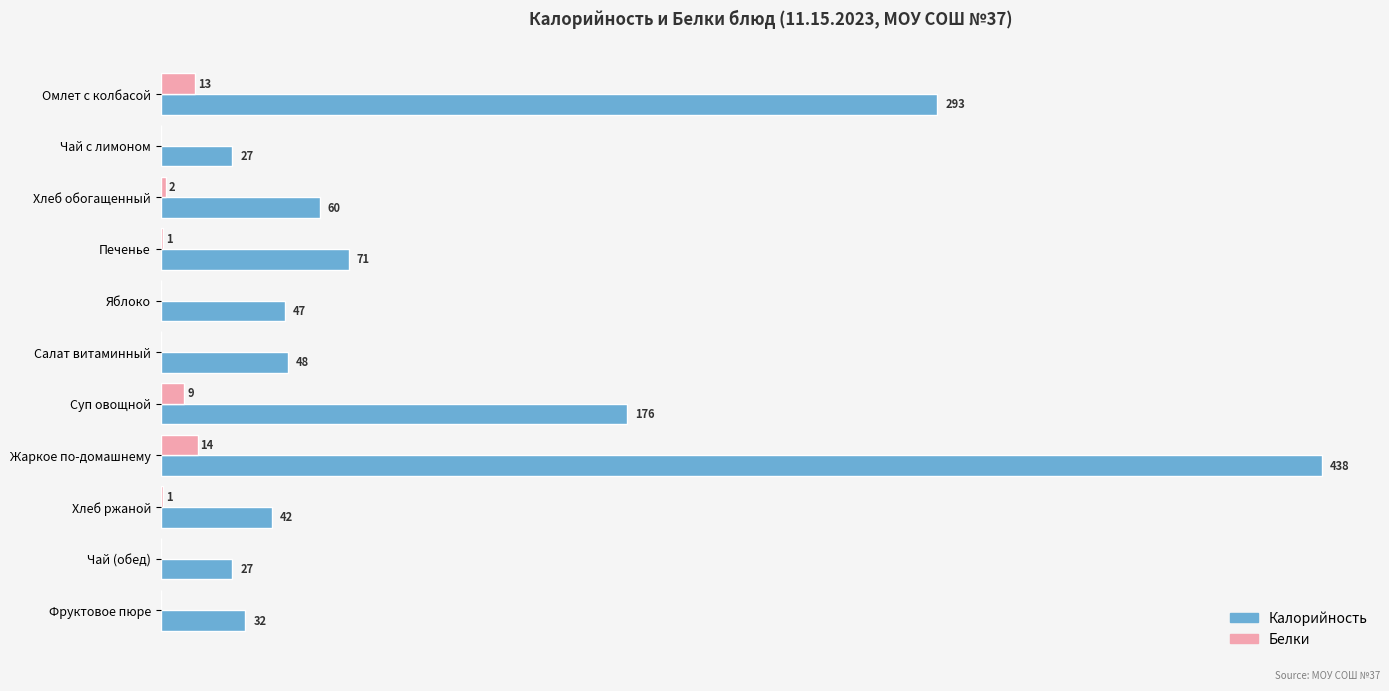

Which series has the largest total across all categories?

Калорийность